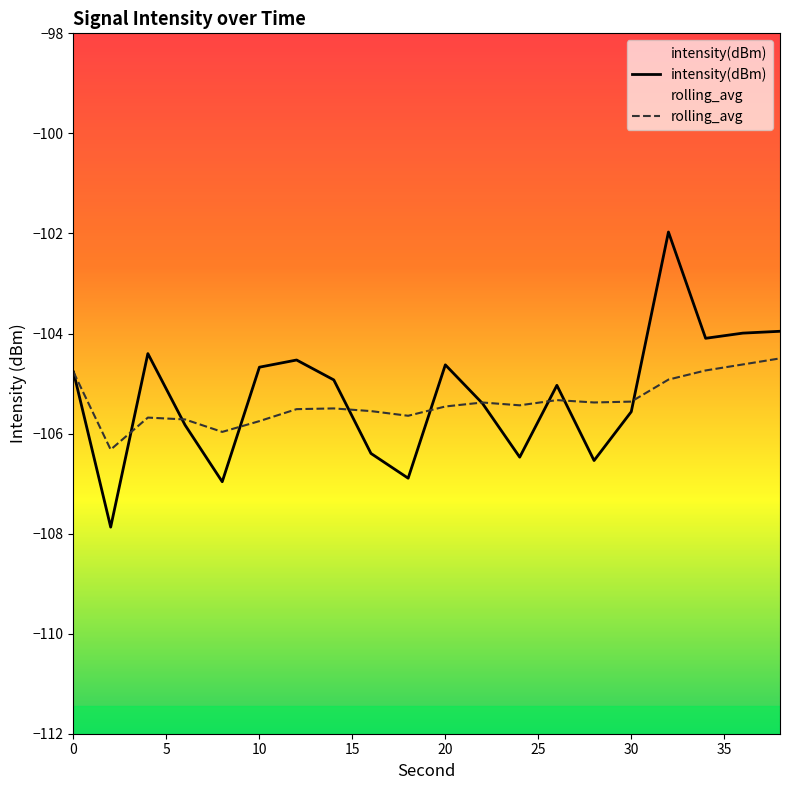

True or false: rolling_avg and intensity(dBm) cross at least once.

True